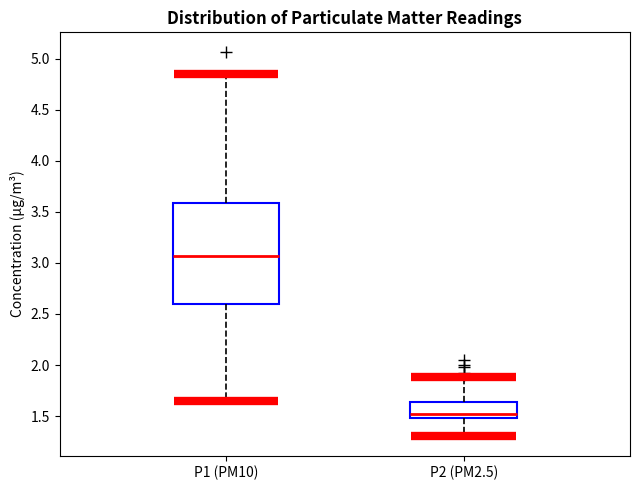

Reading left to right, transcribe this box plot: for each box, give where its median line is, the range the box spans, and where its two whiskers end, as read against the y-axis. The values are not printed on the chart, so give them approximately, as read against the axis.

P1 (PM10): median 3.05, box 2.60 to 3.60, whiskers 1.65 to 4.85
P2 (PM2.5): median 1.50 (just above the box's lower edge), box 1.50 to 1.65, whiskers 1.30 to 1.90